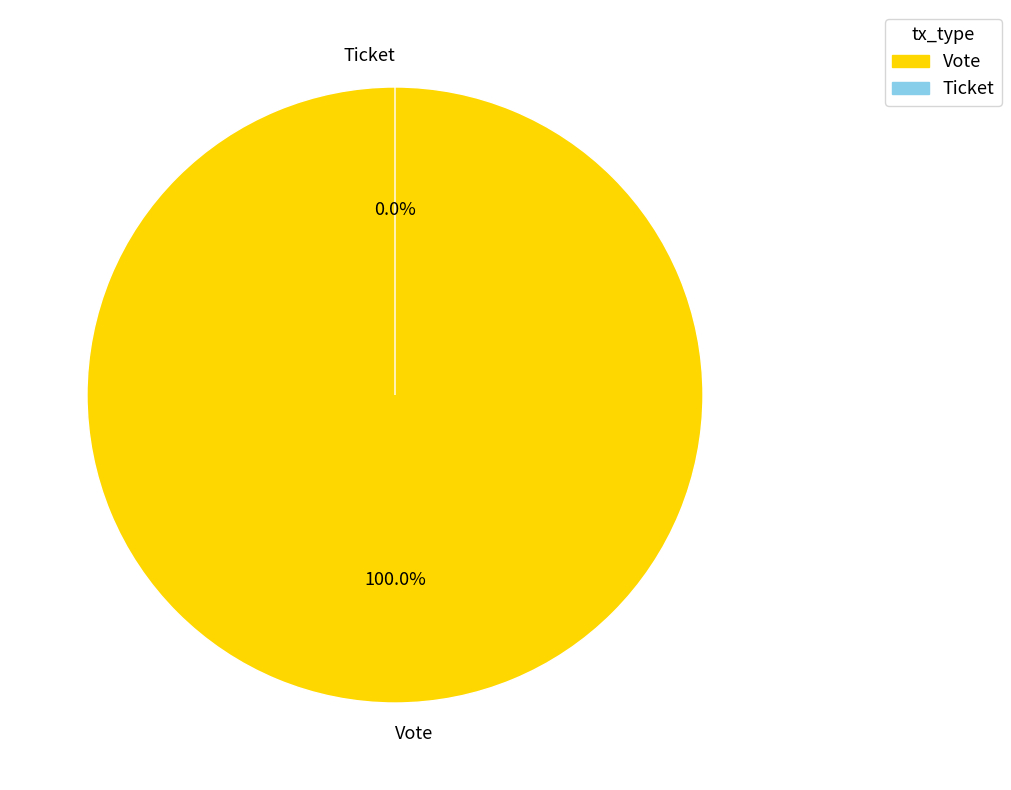

True or false: Vote accounts for 100% of the total.

True